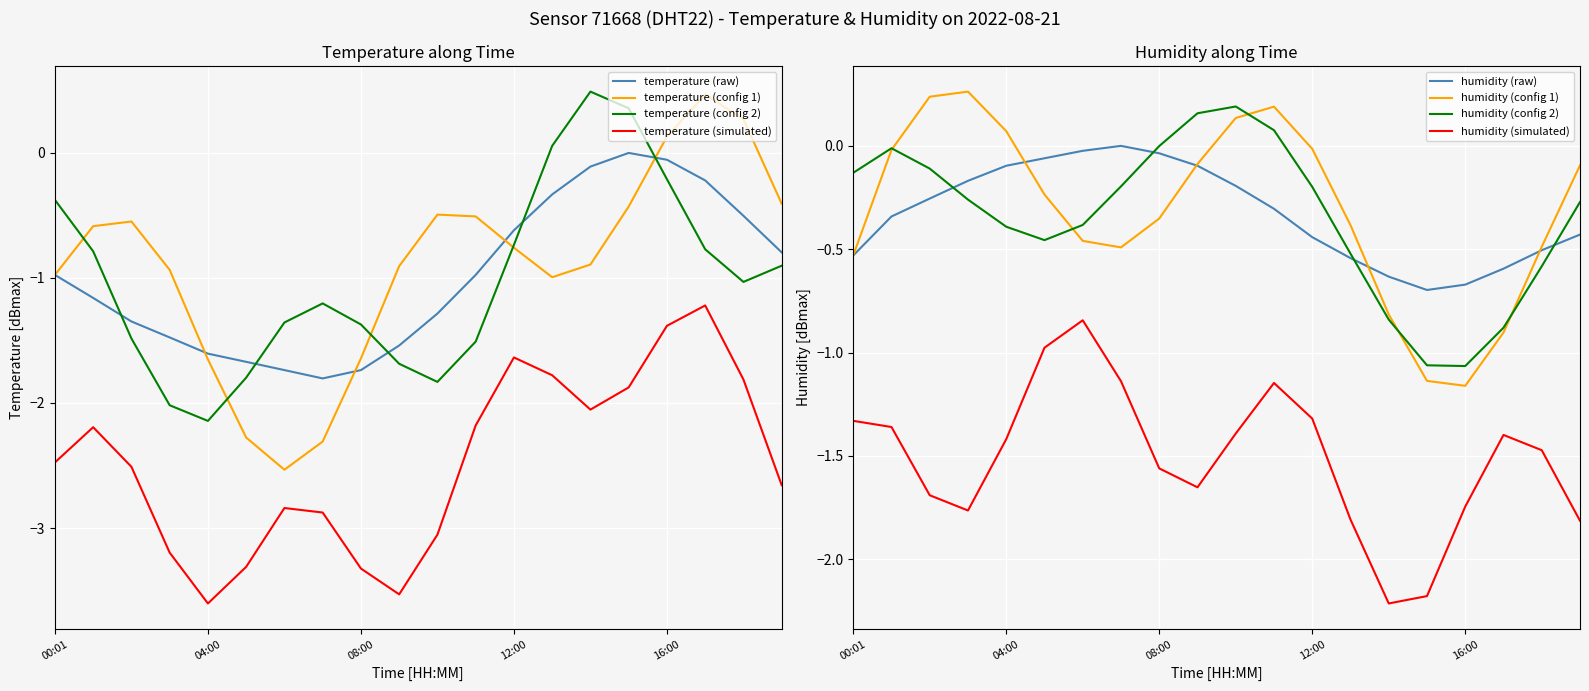

The value of temperature (raw) at 12:00 is -0.6. True or false?

True